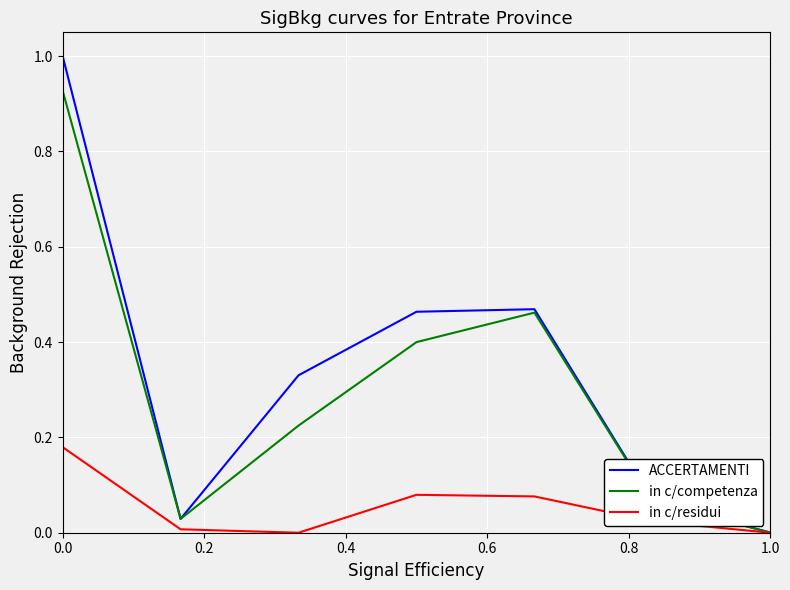

What is the total value across all series at 0.0?

2.1